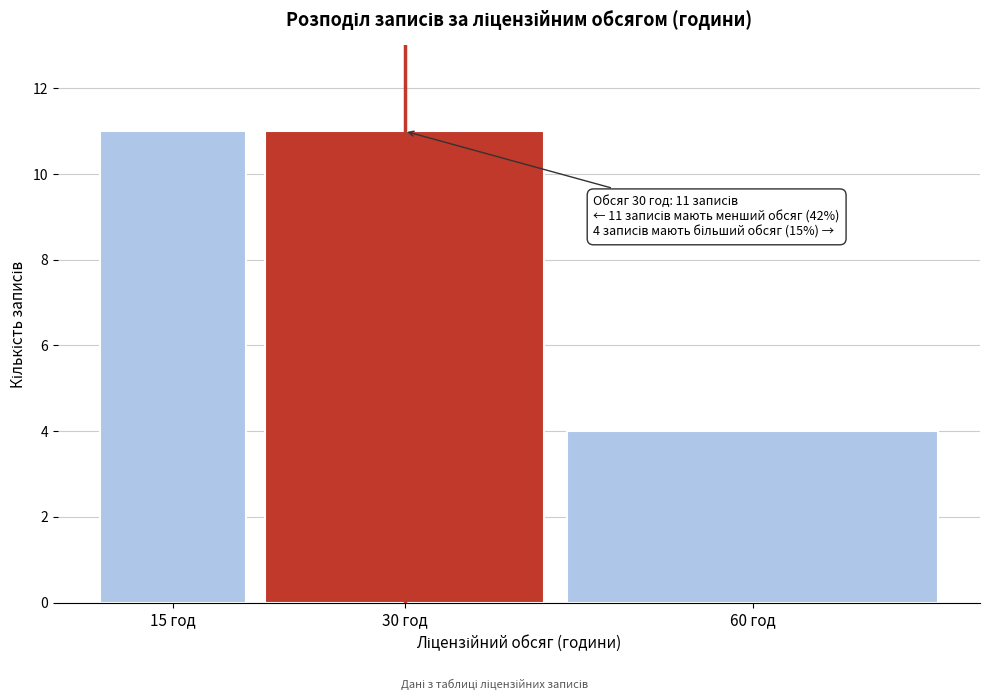

Reading right to left, extract all data points from this chart.

60 год=4	30 год=11	15 год=11